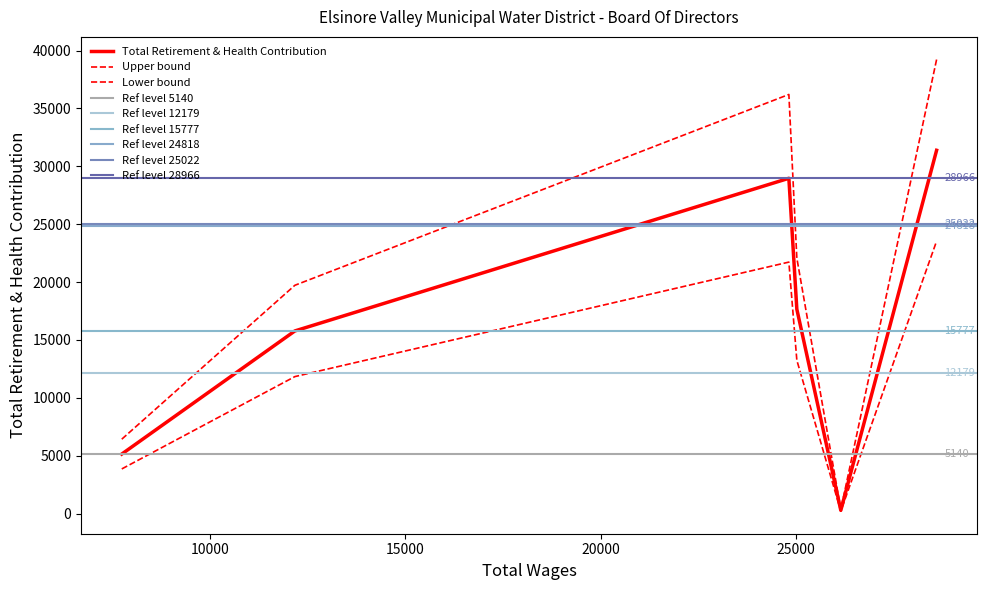

List the labels in order of value, smallest first.

1, 5, 4, 2, 3, 0